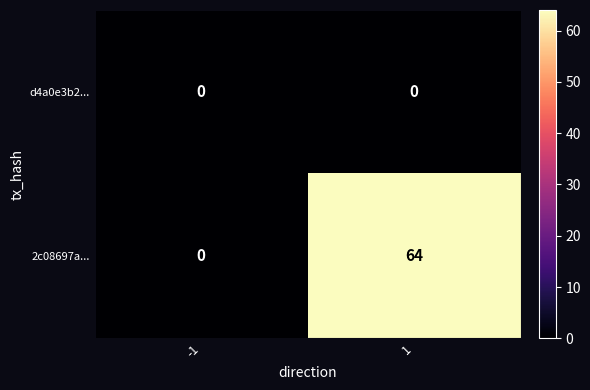

What is the difference between the maximum and minimum values in the 2c08697a... series?

64